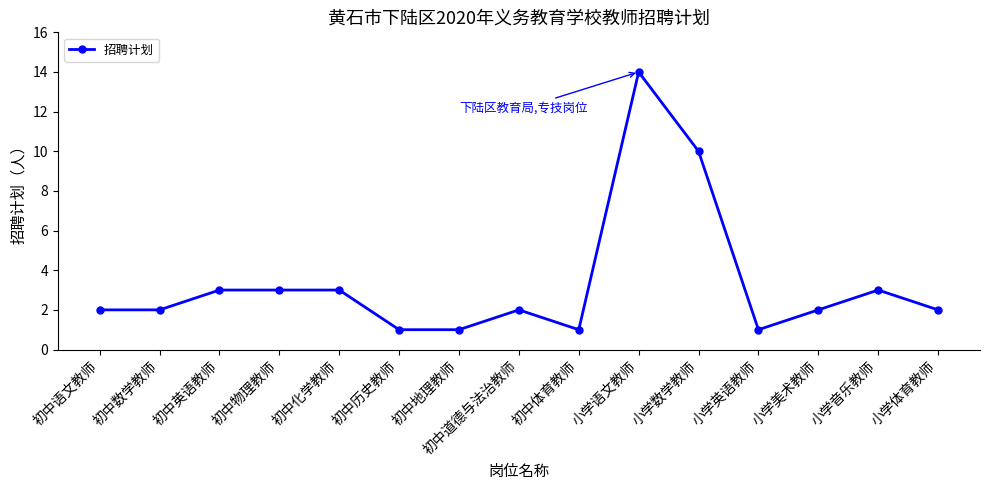

True or false: the data has more than 1 interior local peaks.

True